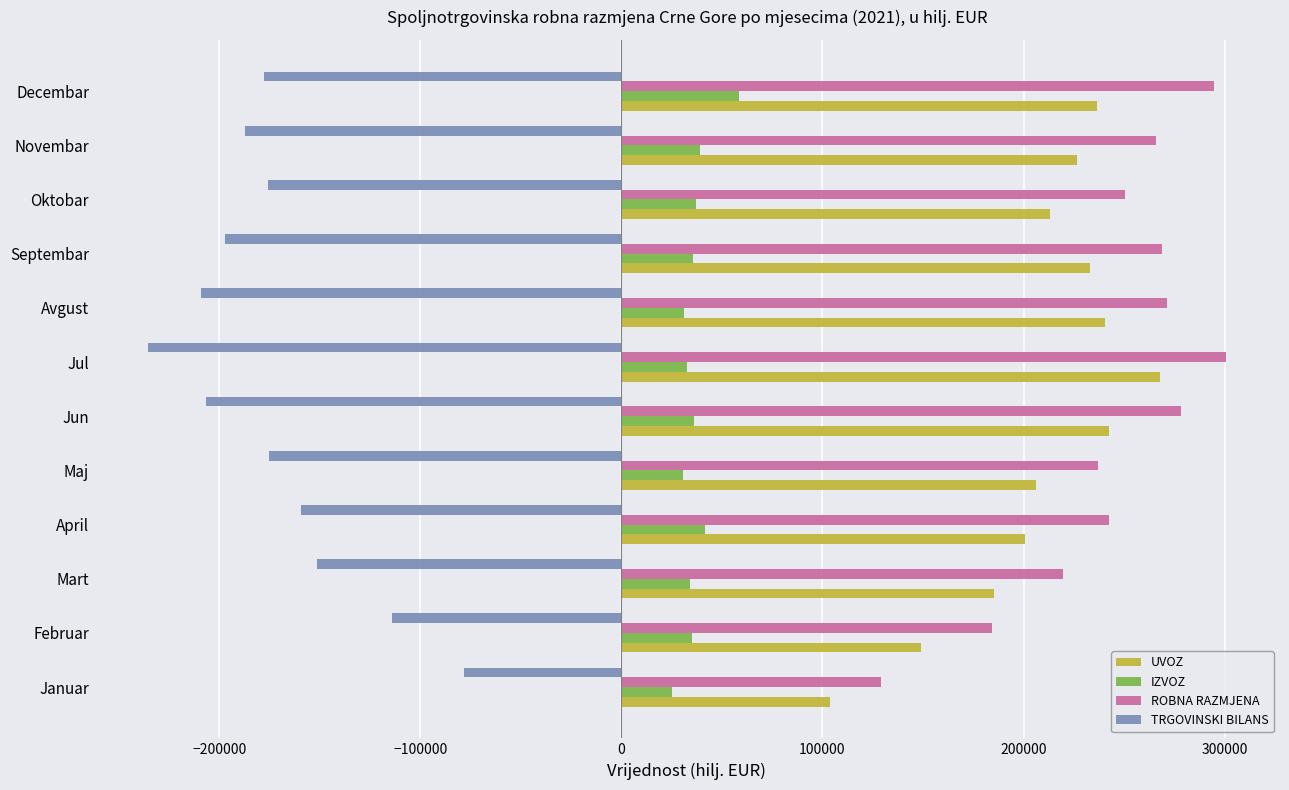

Which series has the largest range (max minus min)?

ROBNA RAZMJENA